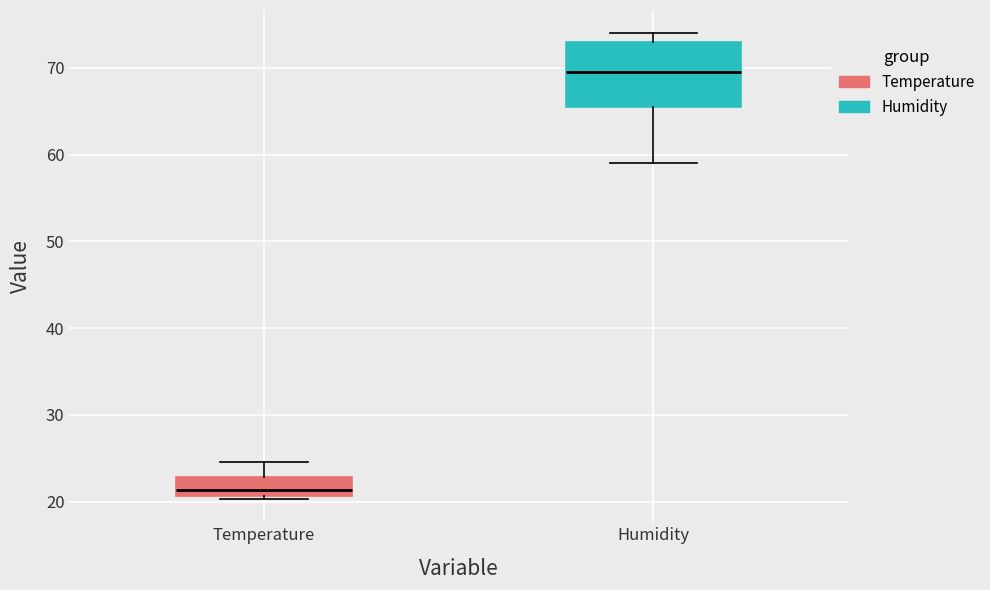

Reading left to right, read every box against the y-axis: the position of its median line, the range the box covers, and the ends of its whiskers. The values are not printed on the chart, so give them approximately, as read against the axis.

Temperature: median 21 (just above the box's lower edge), box 21 to 23, whiskers 20 to 25
Humidity: median 70, box 66 to 73, whiskers 59 to 74